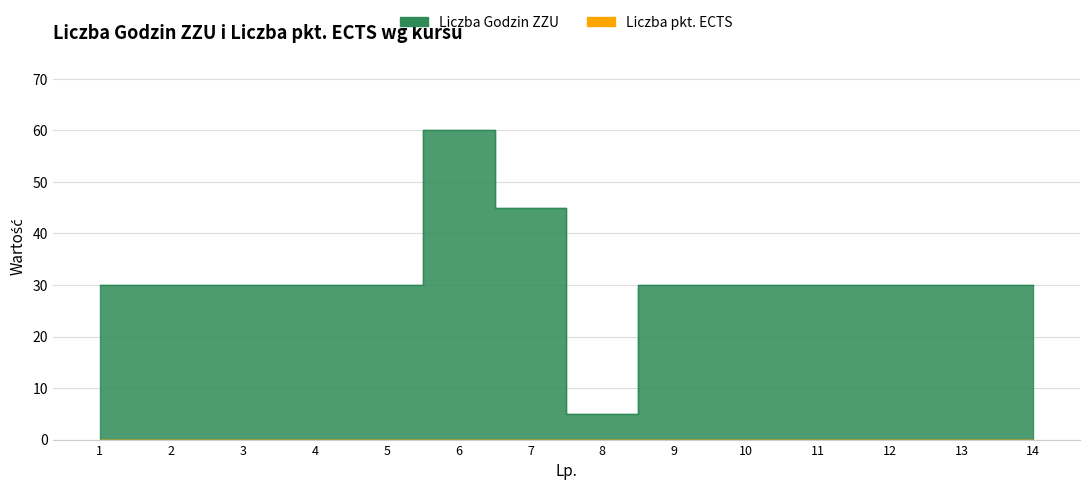

How many interior local valleys (lower than both neighbors) does the data have?

1